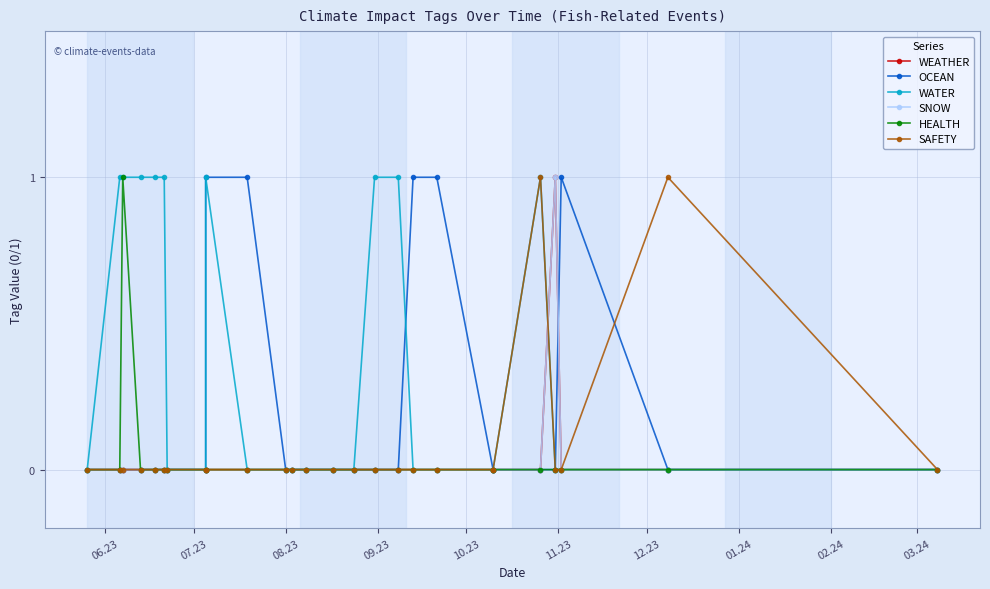

What is the sum of all HEALTH values?

1